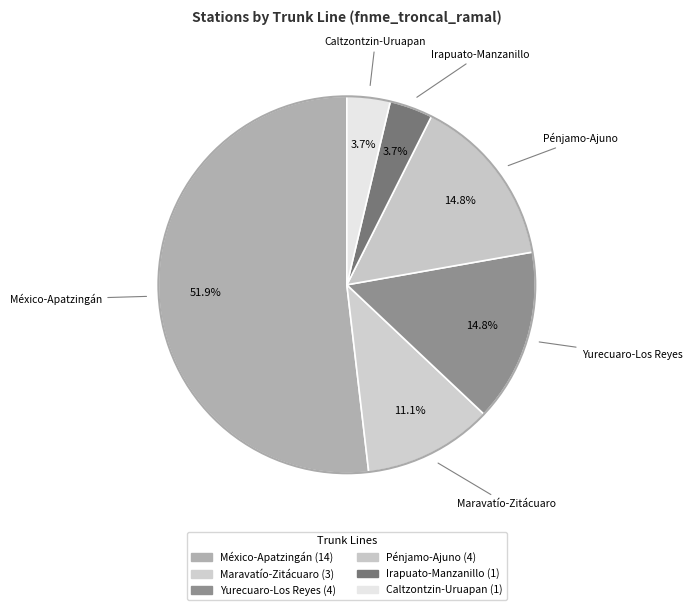

Count the number of slices in the pie.

6